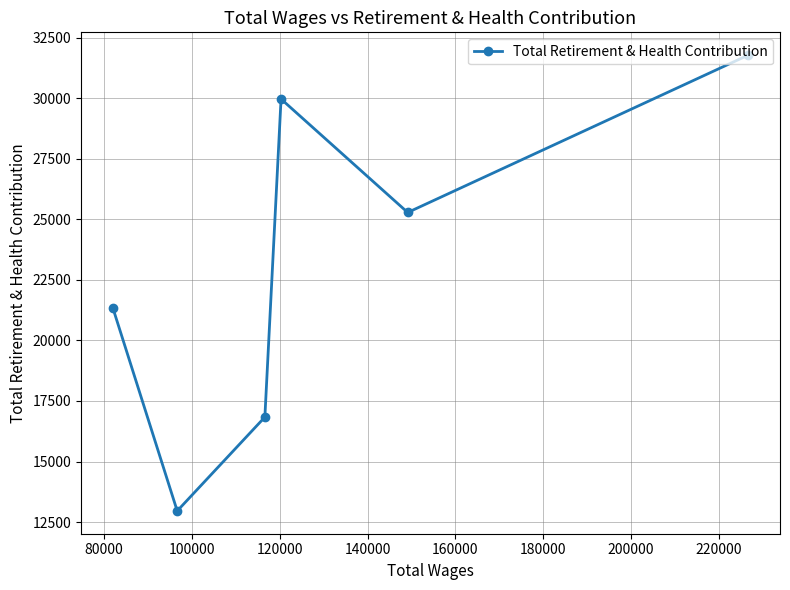

What is the greatest value displayed?

31780